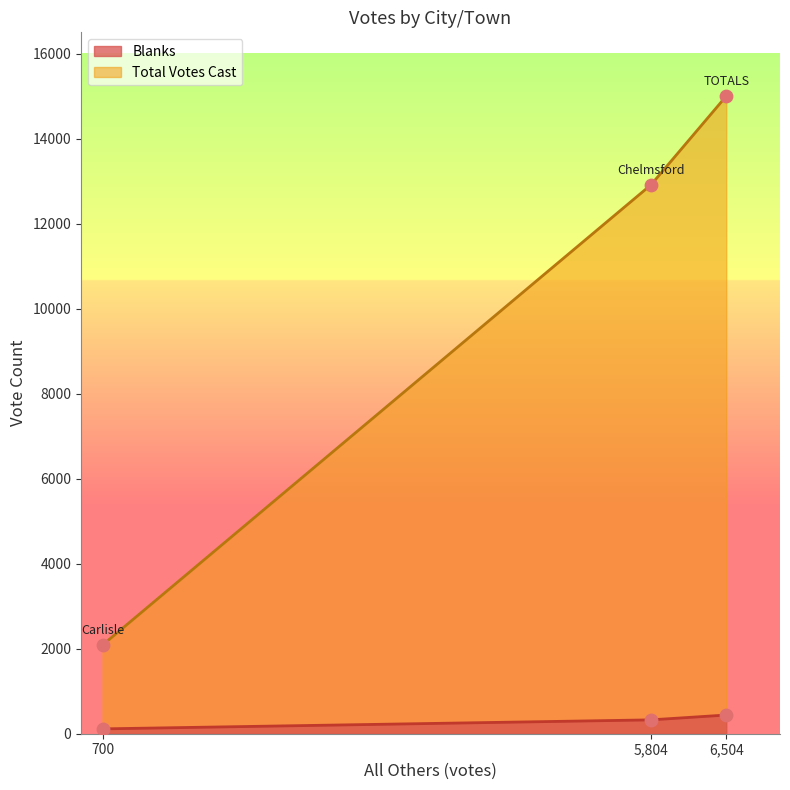

Which series reaches the minimum Y coordinate?

Blanks